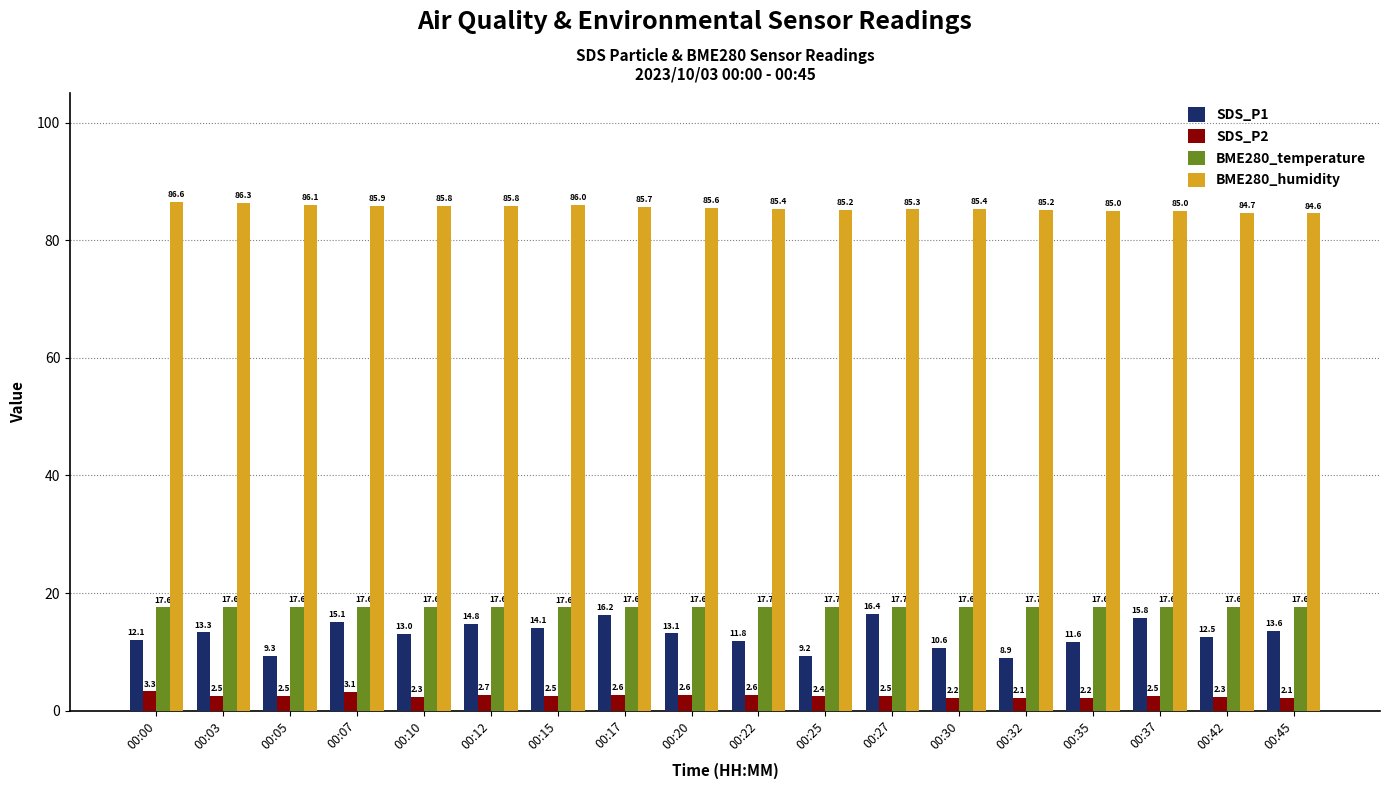

What is the difference between the maximum and minimum values in the SDS_P2 series?

1.2